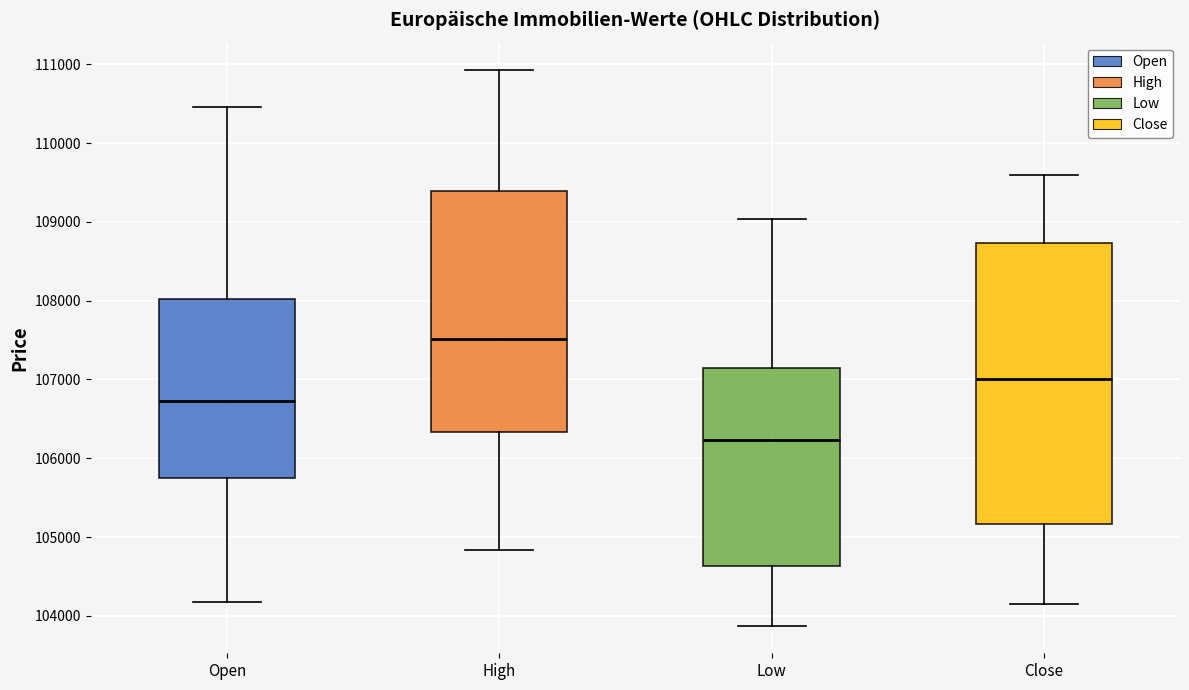

Reading left to right, read every box against the y-axis: the position of its median line, the range the box covers, and the ends of its whiskers. The values are not printed on the chart, so give them approximately, as read against the axis.

Open: median 106700, box 105800 to 108000, whiskers 104200 to 110500
High: median 107500, box 106300 to 109400, whiskers 104800 to 110900
Low: median 106200, box 104600 to 107100, whiskers 103900 to 109000
Close: median 107000, box 105200 to 108700, whiskers 104200 to 109600